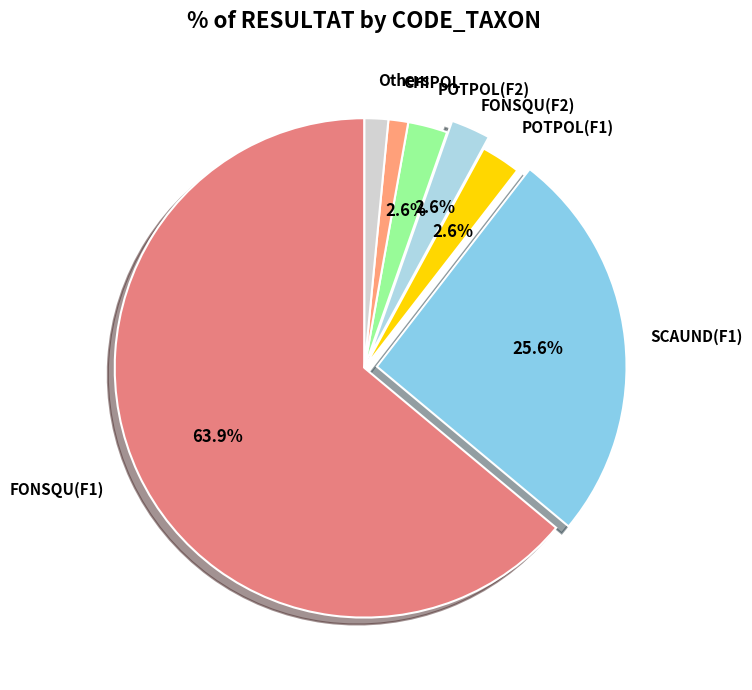

How many segments does this pie chart have?

7